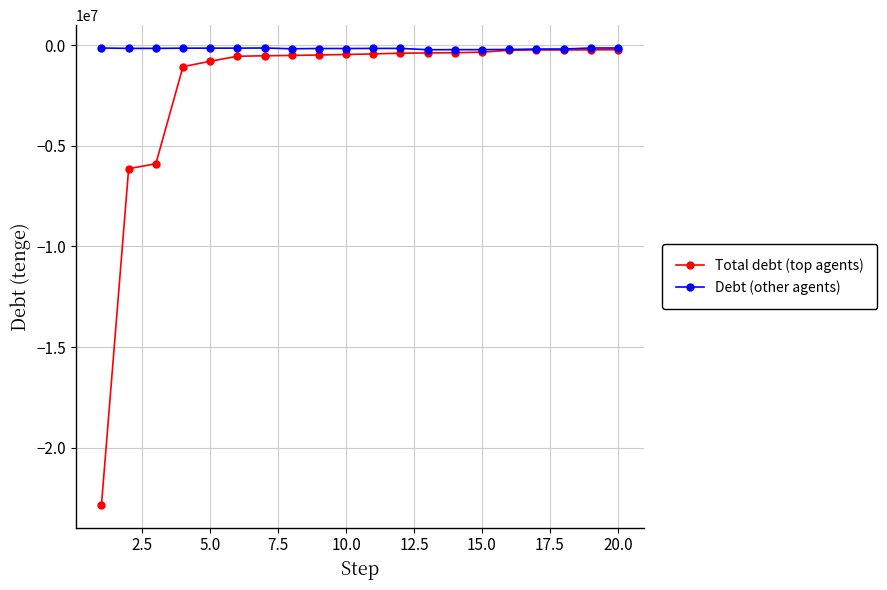

Which series has the widest spread of values?

Total debt (top agents)